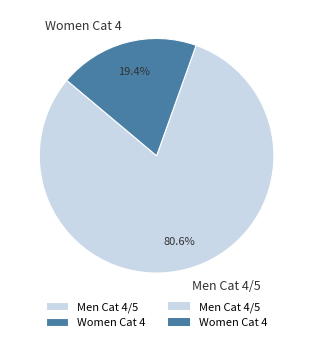

What is the ratio of the value at Men Cat 4/5 to the value at Women Cat 4?

4.2